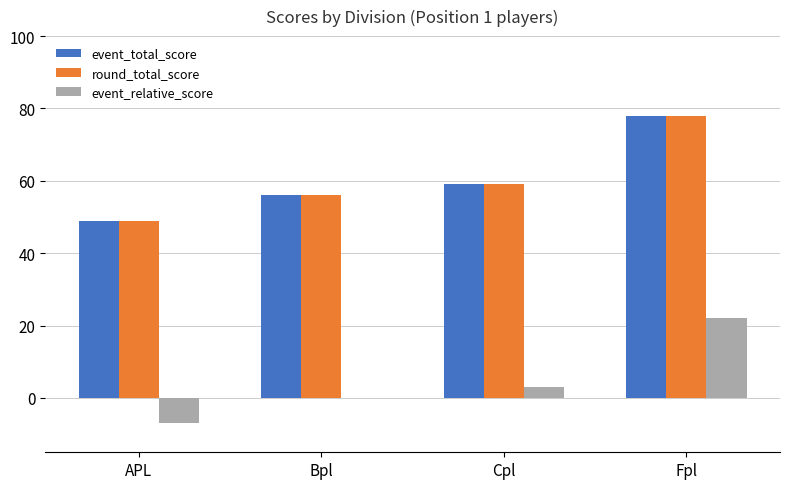

What is the sum of the event_relative_score values at Fpl and APL?

15